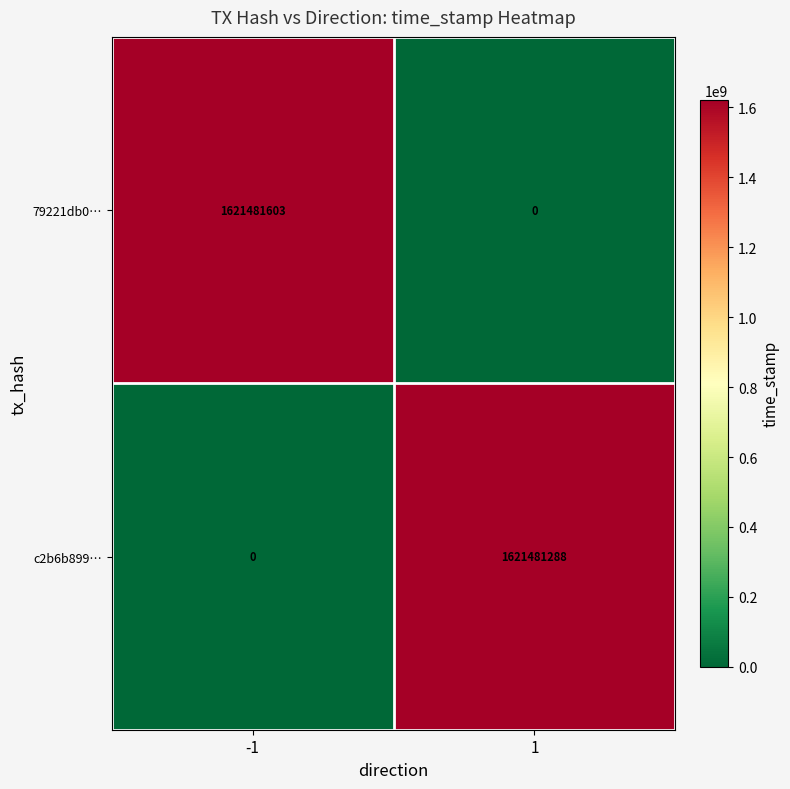

What is the sum of the 79221db0… values at -1 and 1?

1621481603